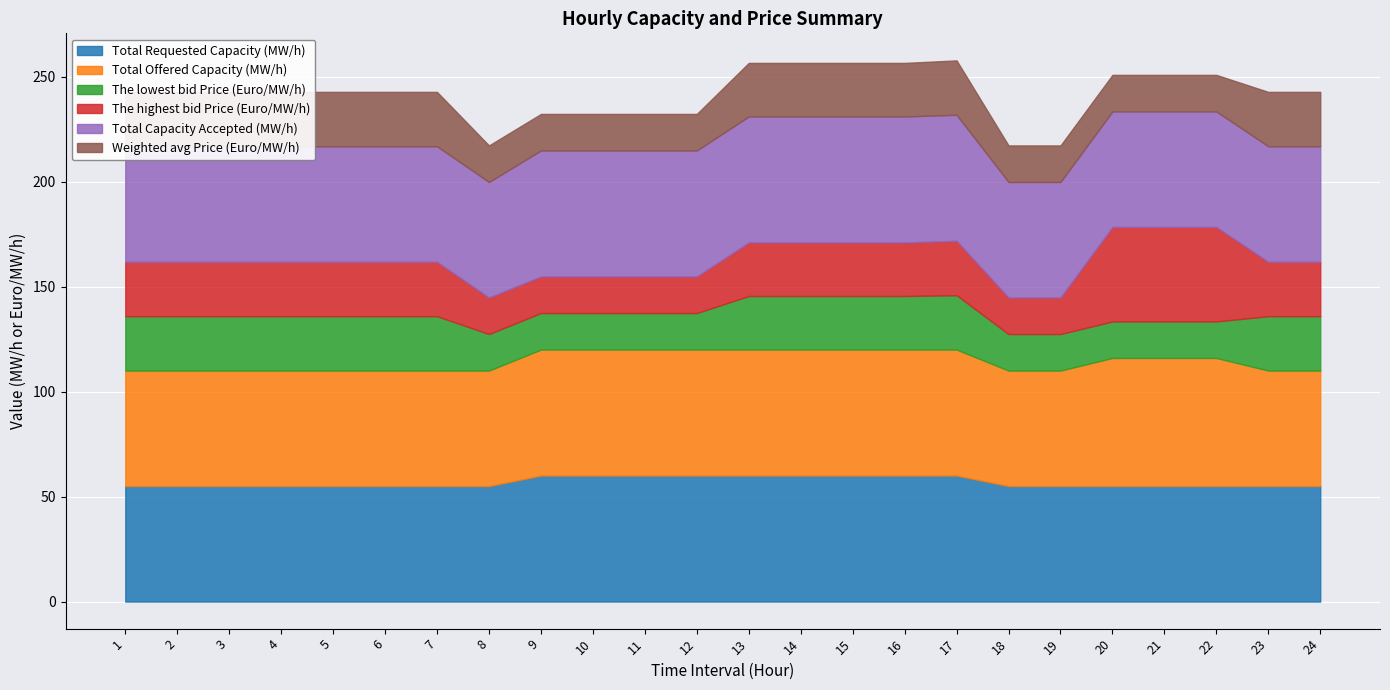

Rank the categories by Total Requested Capacity (MW/h) value from highest to lowest.

9, 10, 11, 12, 13, 14, 15, 16, 17, 1, 2, 3, 4, 5, 6, 7, 8, 18, 19, 20, 21, 22, 23, 24